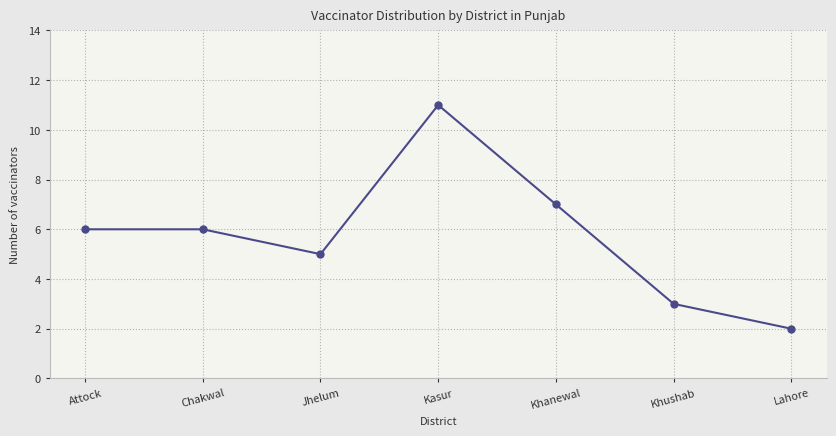

At which category does the data reach its first local valley?

Jhelum